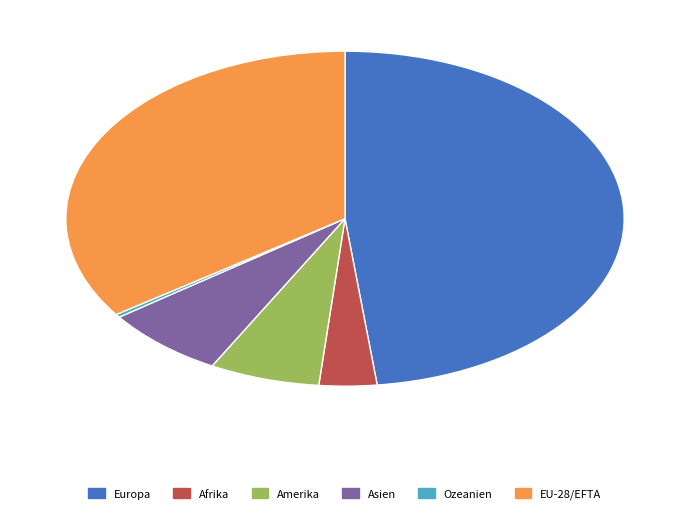

Which category has the biggest portion of the pie?

Europa